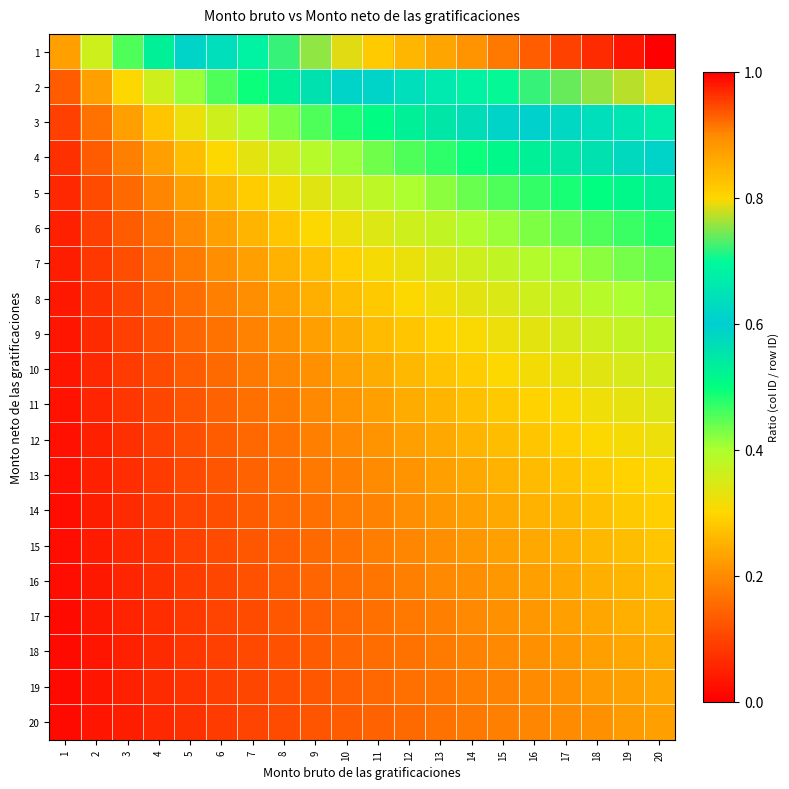

How many series are shown in this chart?

20